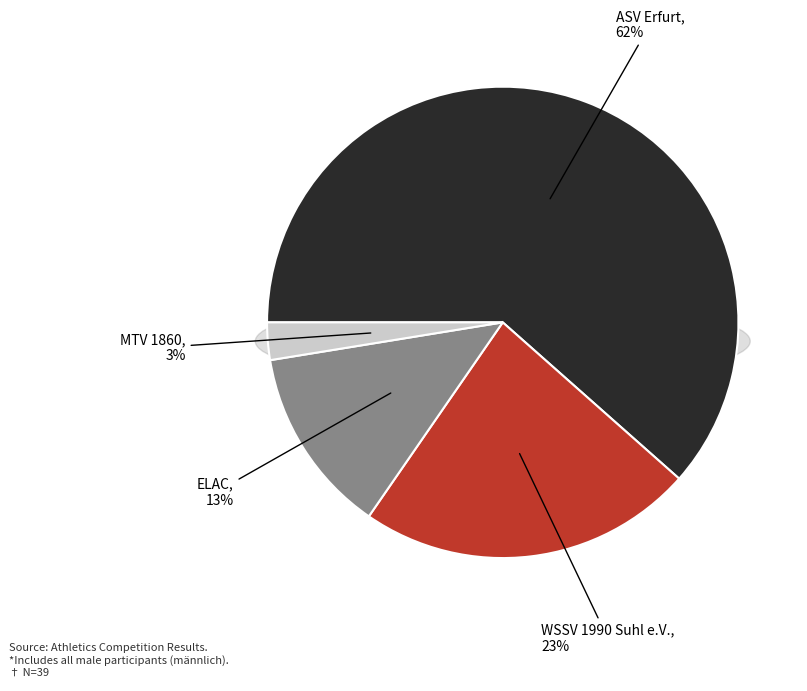

How many slices are in this pie chart?

4